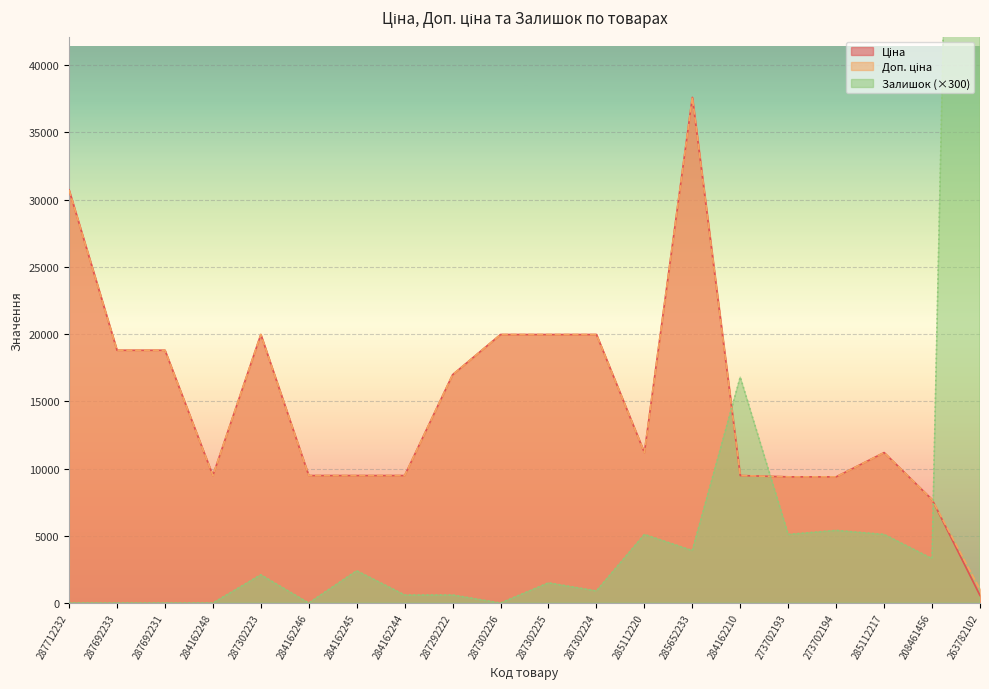

True or false: Доп. ціна has a value of 6862.7 at 287302223.

False